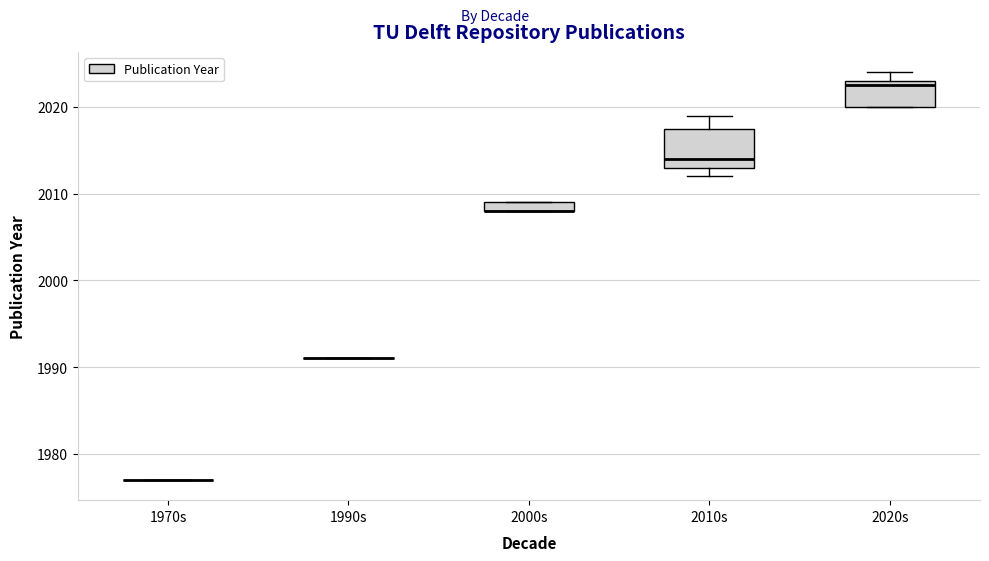

Where is the lower edge of the box for 2020s on the y-axis? The values are not printed on the chart, so give them approximately, as read against the axis.

2020